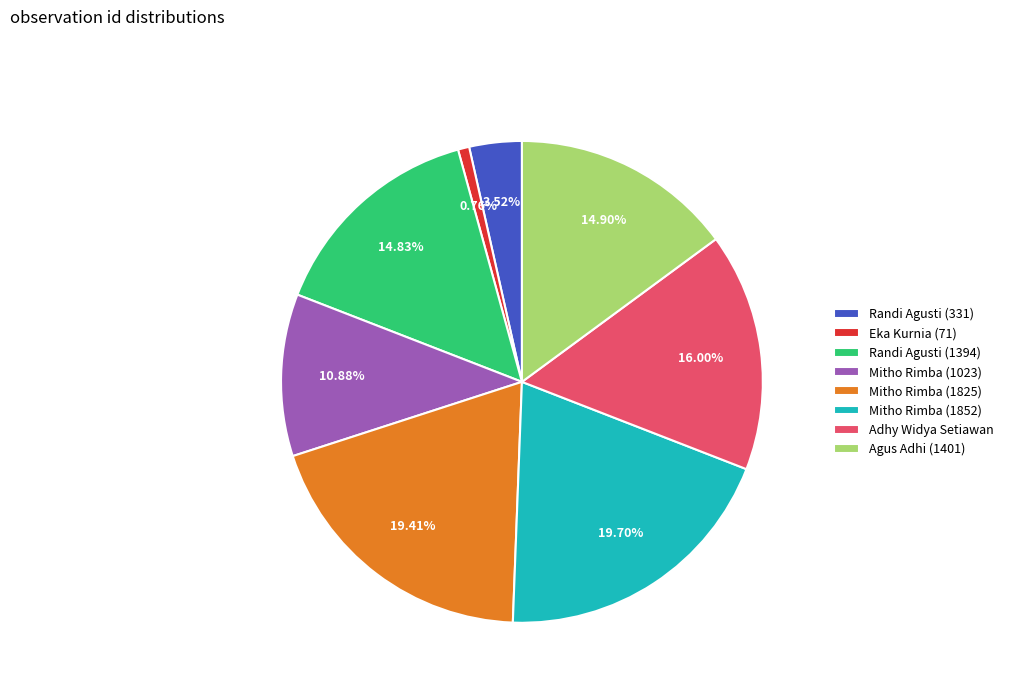

To the nearest percent, what is the difference between the largest and smallest slice percentages?

19%